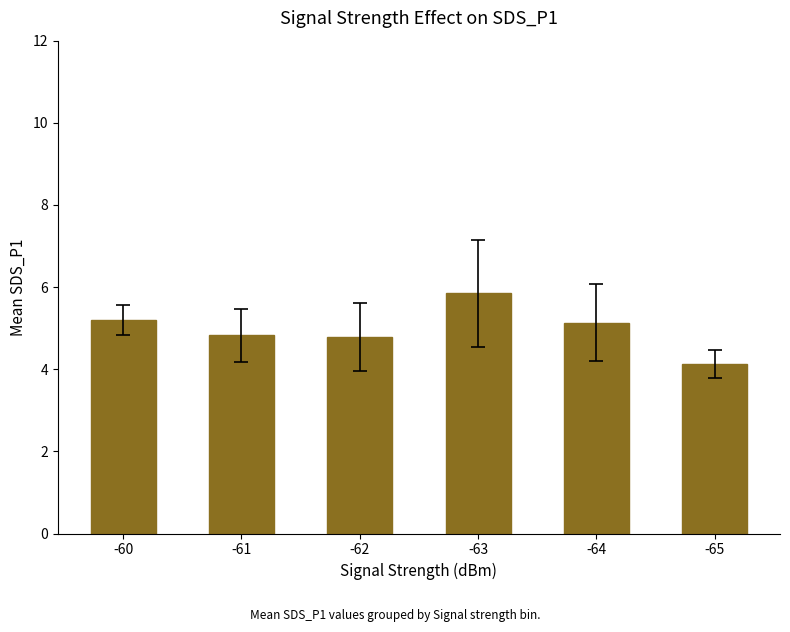

How many series are shown in this chart?

1